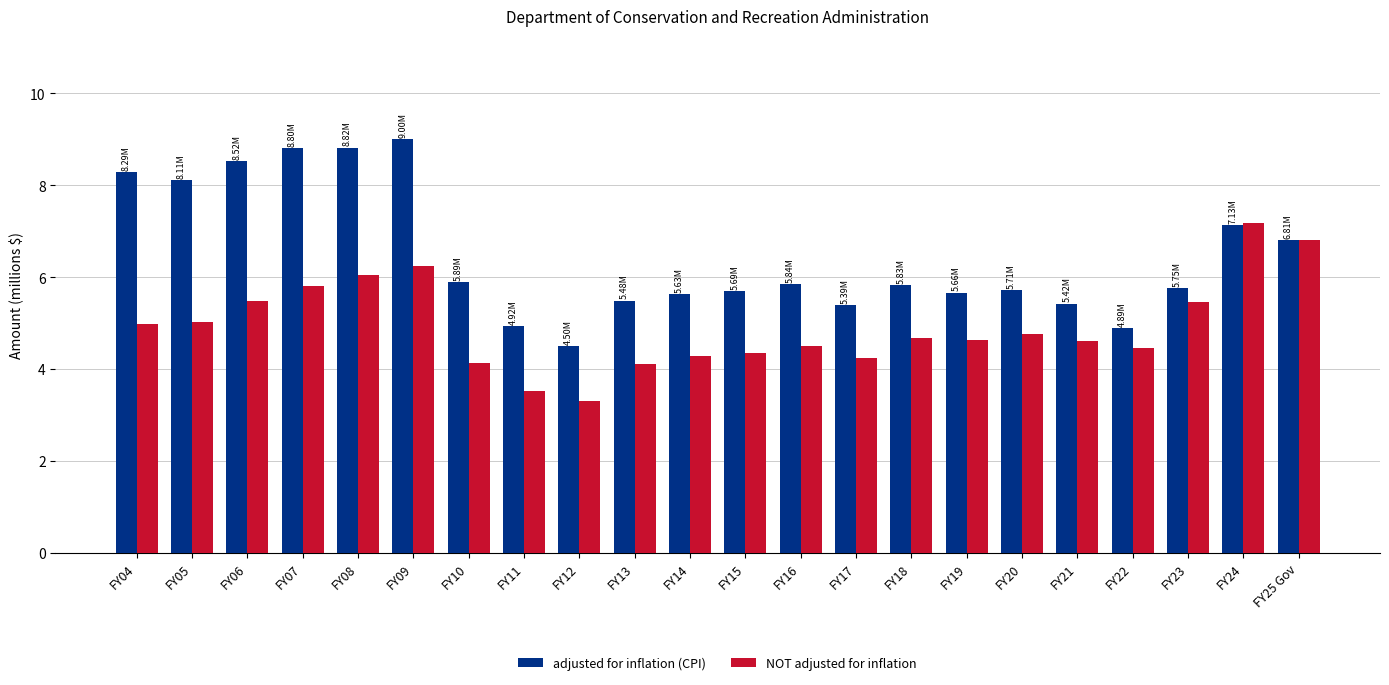

Is the value of adjusted for inflation (CPI) at FY06 greater than the value of NOT adjusted for inflation at FY23?

Yes